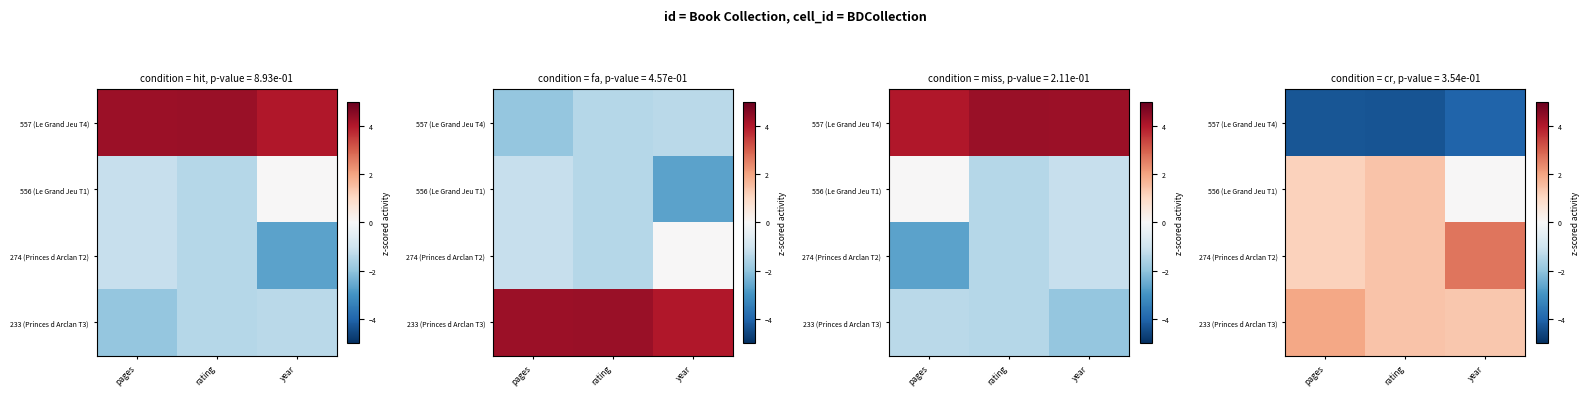

What is the sum of the 557 (Le Grand Jeu T4) values at rating and pages?

-8.6